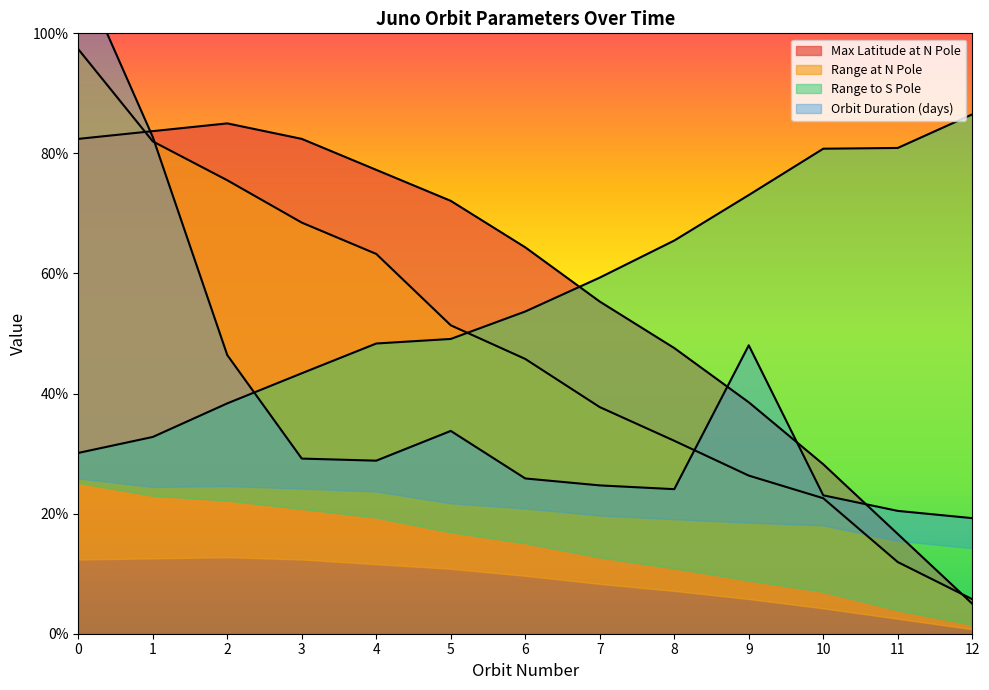

At how many categories does at least one series exceed 89?

1